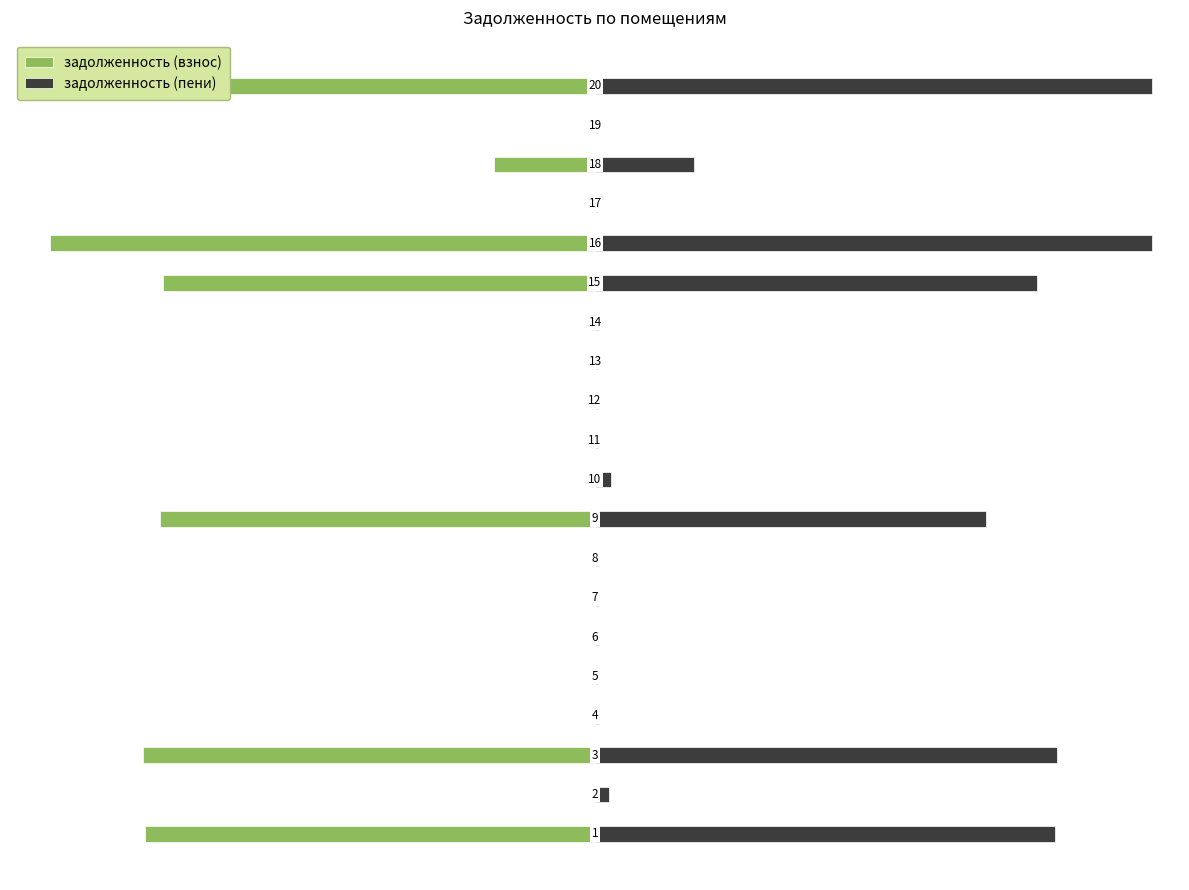

Reading left to right, extract all data points from this chart.

задолженность (взнос): -69695.5	-495.5	-70029.3	-589.0	-485.0	0.0	-485.0	0.0	-67353.1	-589.0	-478.0	-483.4	-475.4	-584.4	-66879.4	-84392.5	-475.7	-15709.8	-475.9	-84392.5
задолженность (пени): 71297.4	2110.6	71638.9	651.7	536.5	651.7	536.5	651.7	60562.7	2544.1	528.9	534.8	525.7	646.6	68458.3	86332.2	526.3	15358.4	526.3	86332.2